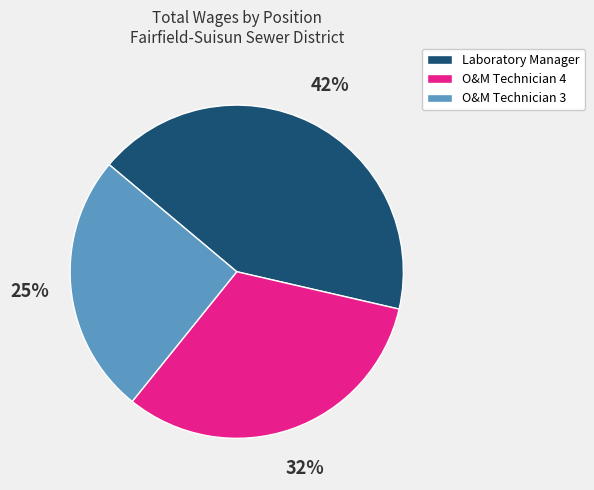

Between O&M Technician 3 and O&M Technician 4, which is larger?

O&M Technician 4